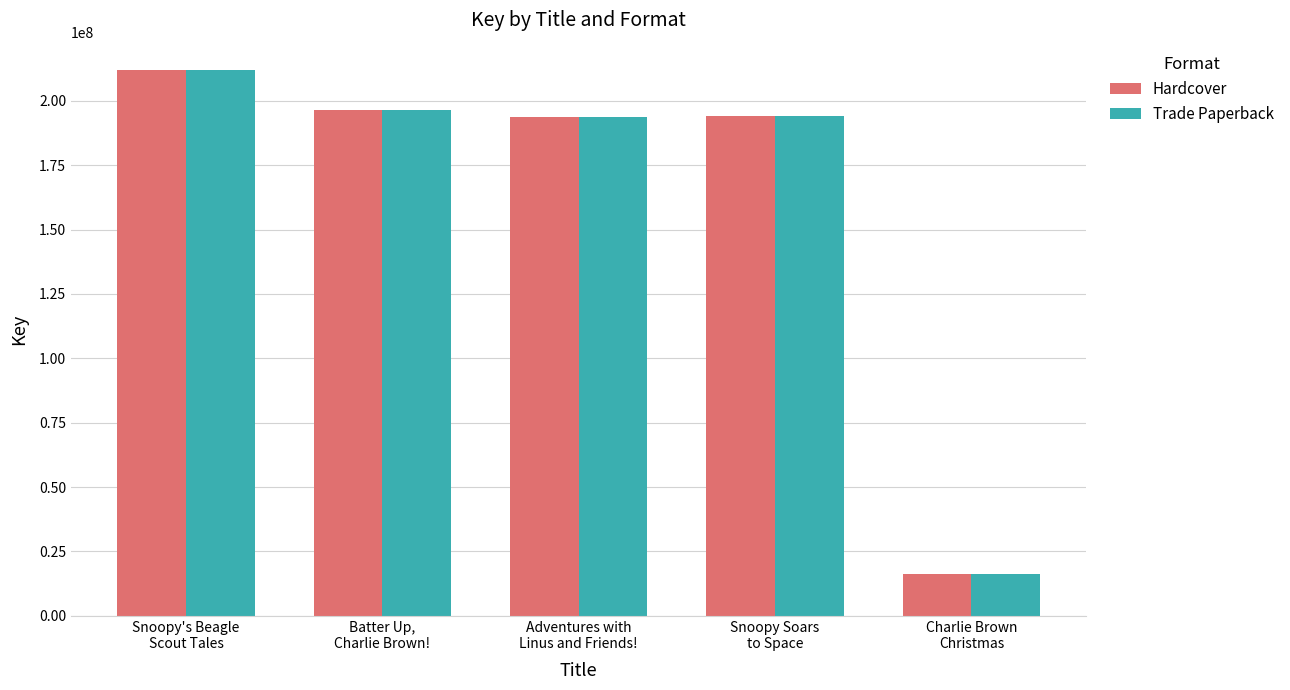

What is the difference between the maximum and minimum values in the Hardcover series?

195651277